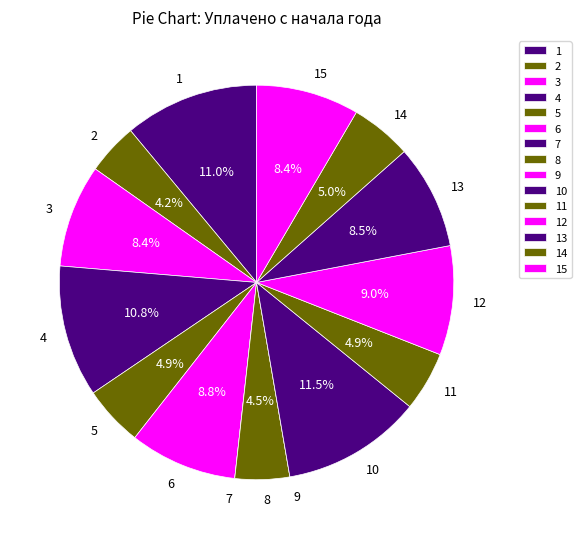

Is 5 the majority of the pie?

No